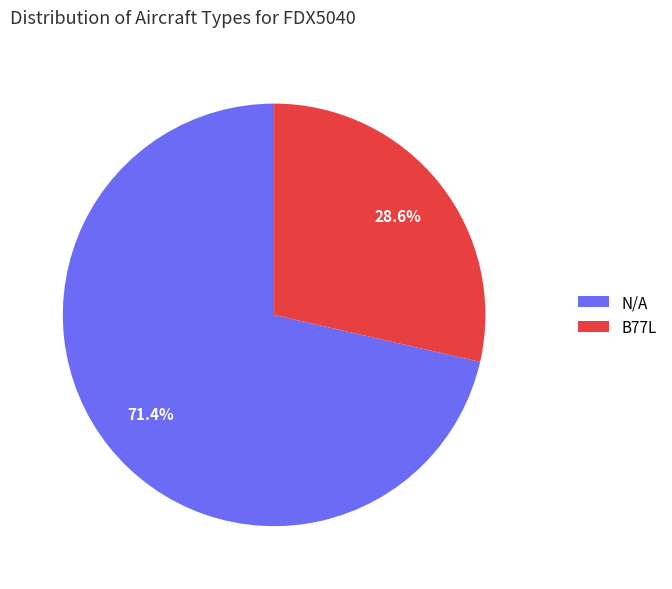

Count the number of slices in the pie.

2